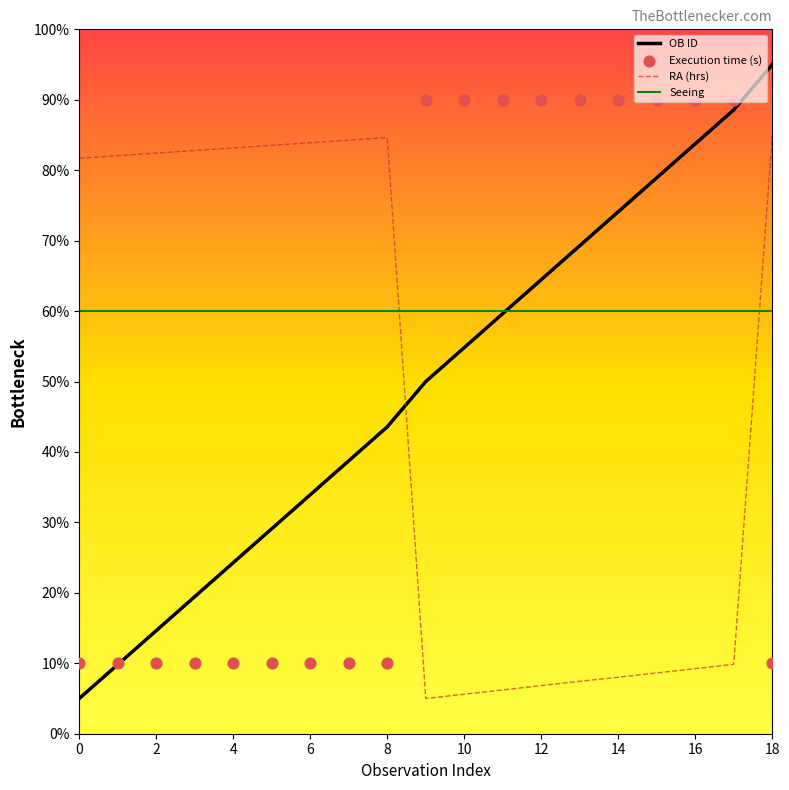

Which series has the widest spread of Y values?

OB ID